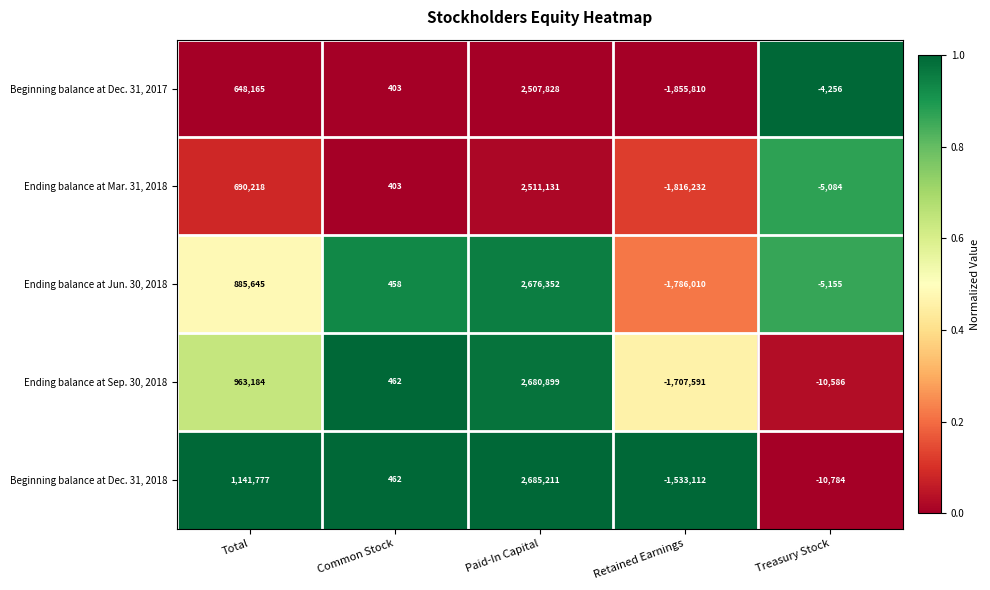

What is the greatest value displayed?

2685211